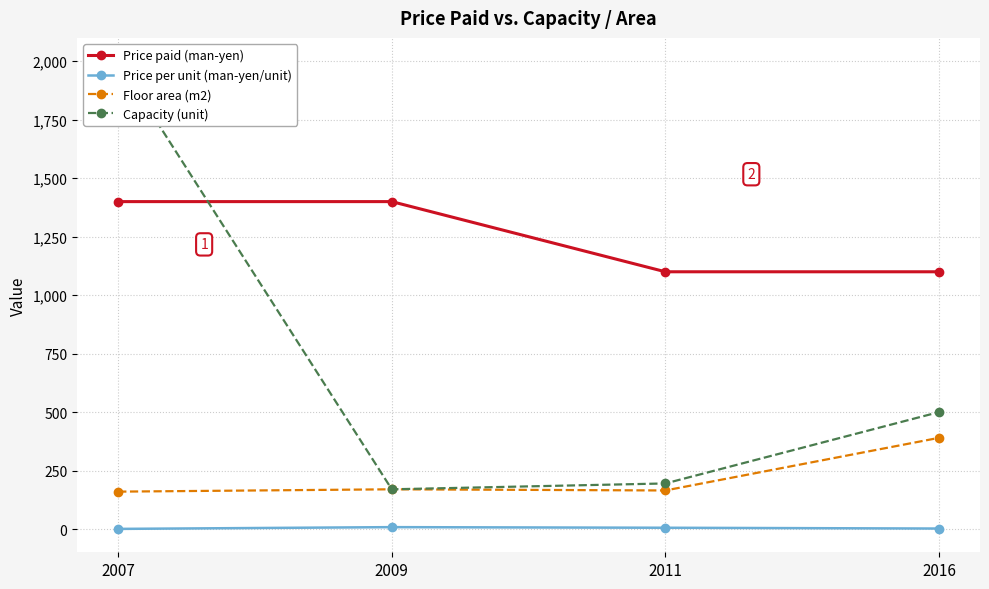

Where is Price paid (man-yen) nearest to the value 1250?

2007